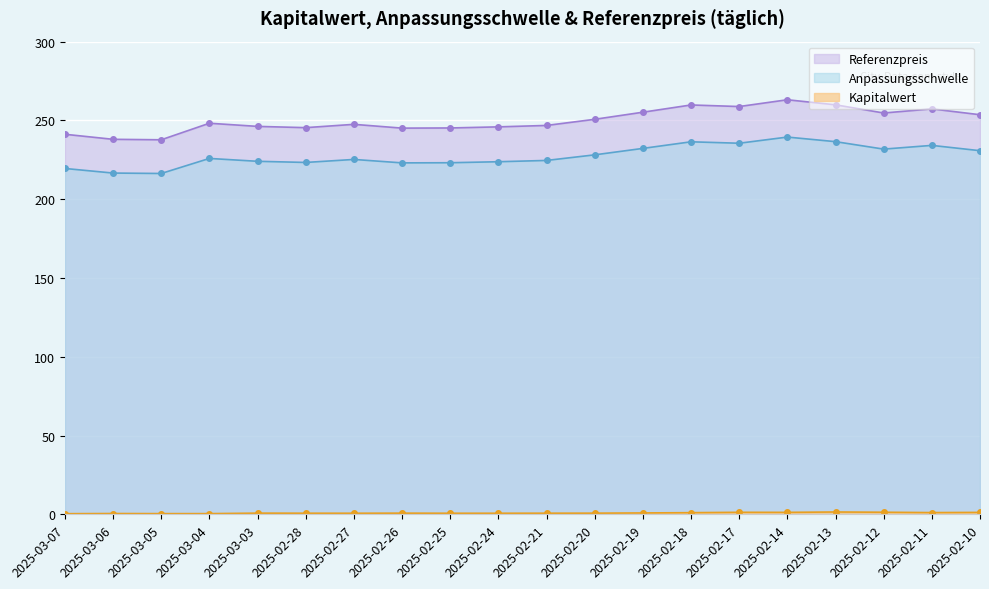

Where does the Anpassungsschwelle series first go above 248?

2025-03-04